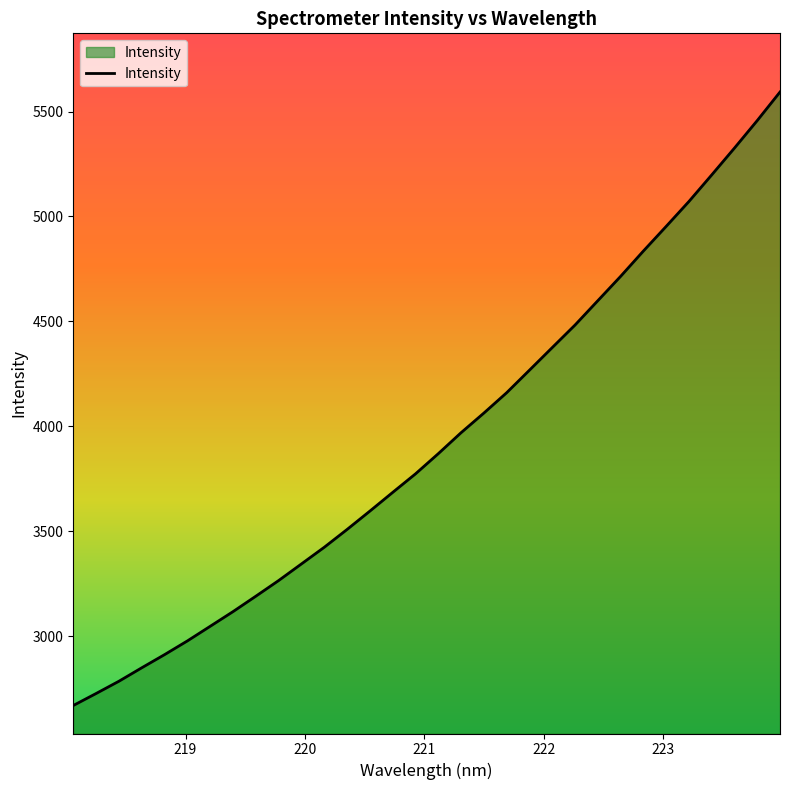

Does the chart display data point markers on the line(s)?

No